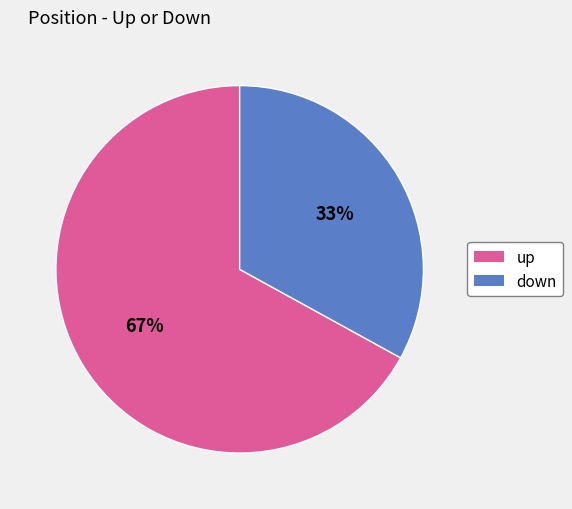

Which has a higher value, down or up?

up